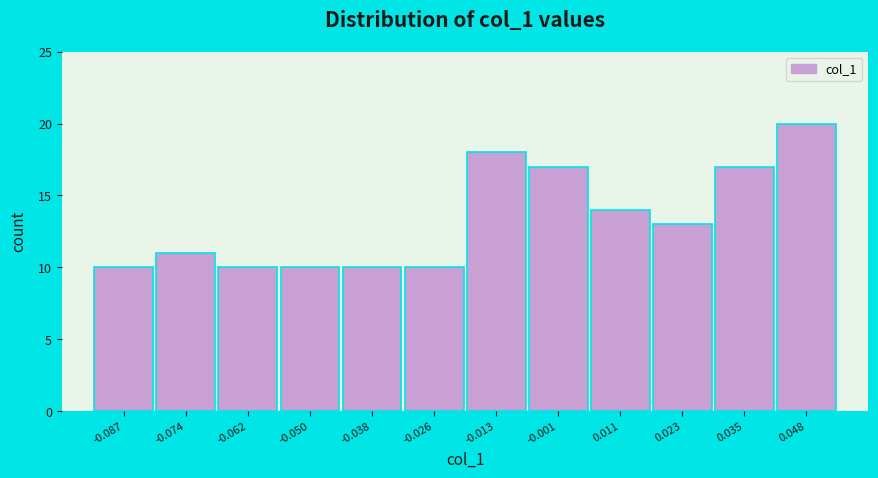

Reading right to left, what are all the values shown in this chart?

20	17	13	14	17	18	10	10	10	10	11	10